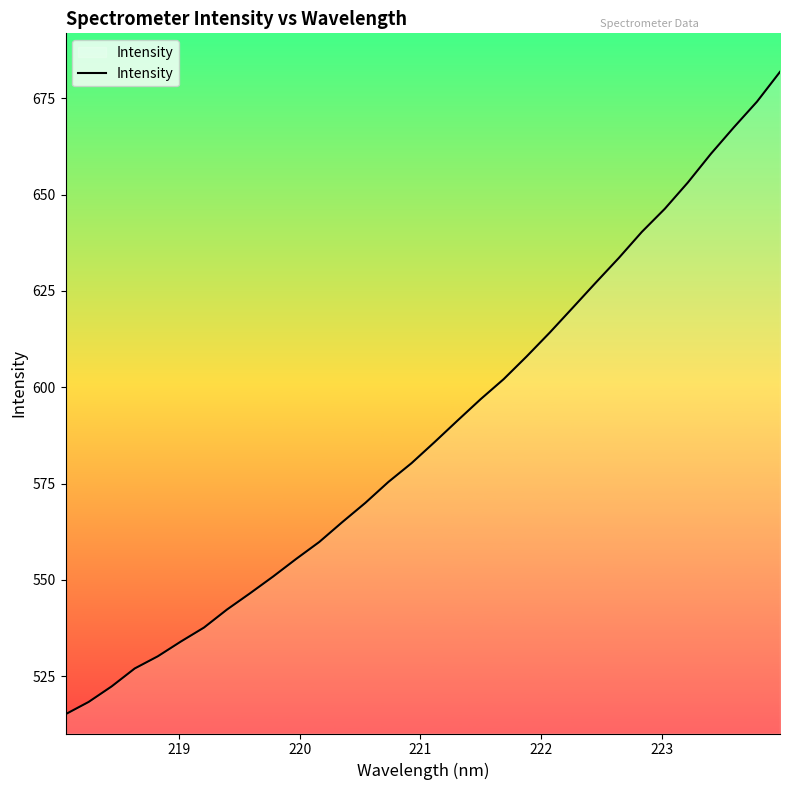

What is the maximum value shown in the chart?

681.9